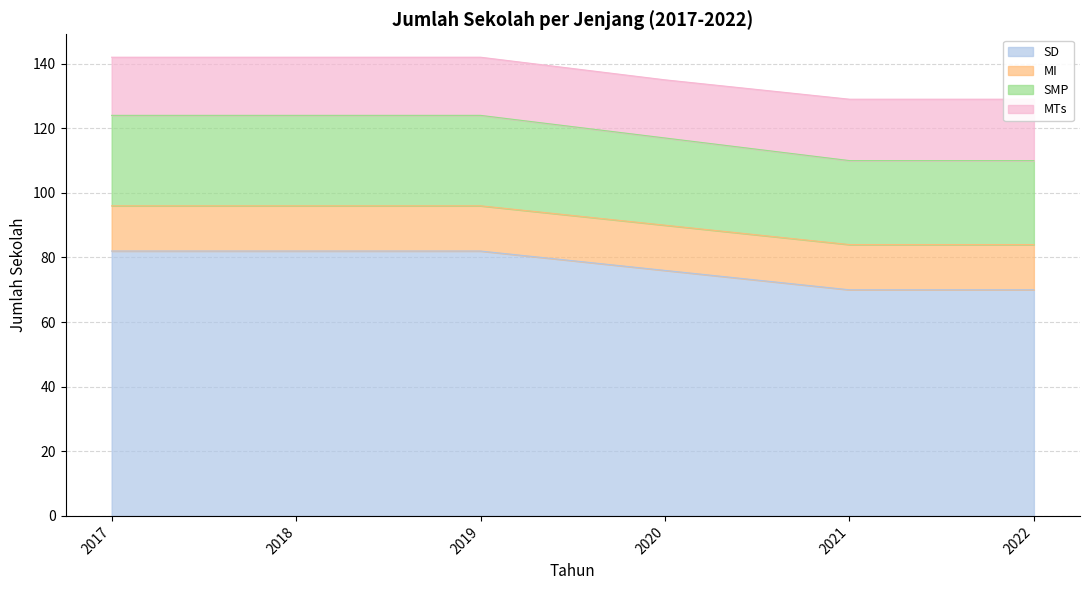

The SD series shows 70 at 2021. True or false?

True